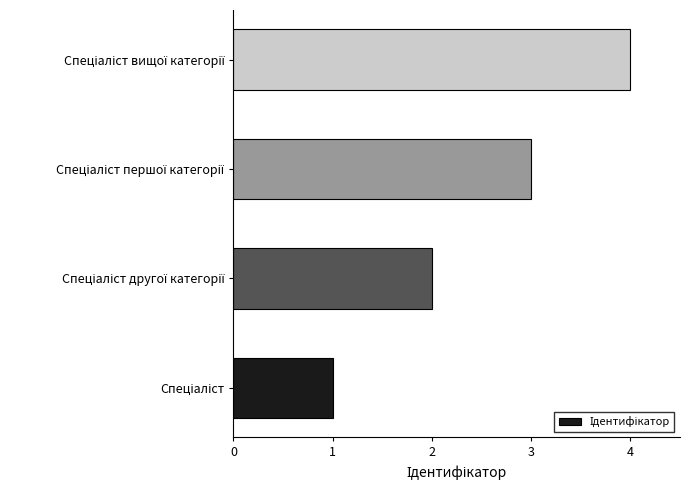

What is the greatest value displayed?

4